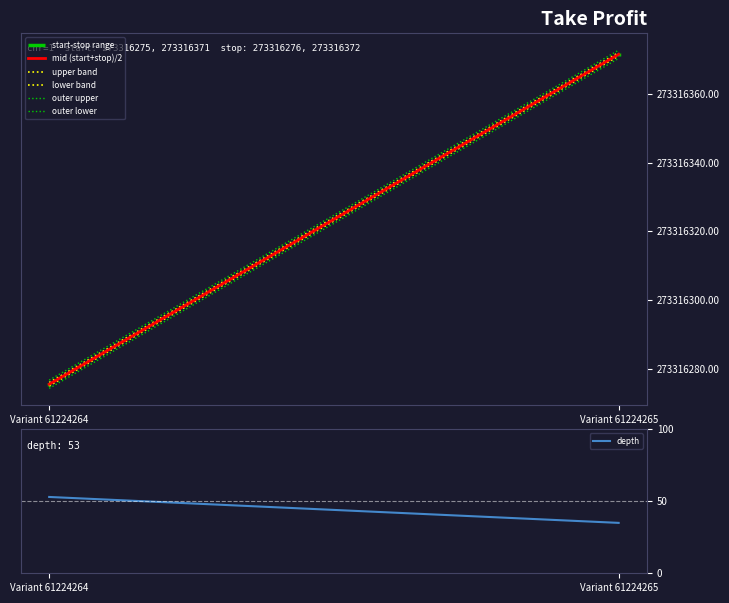

What is the average value of the mid (start+stop)/2 series?

273316323.5